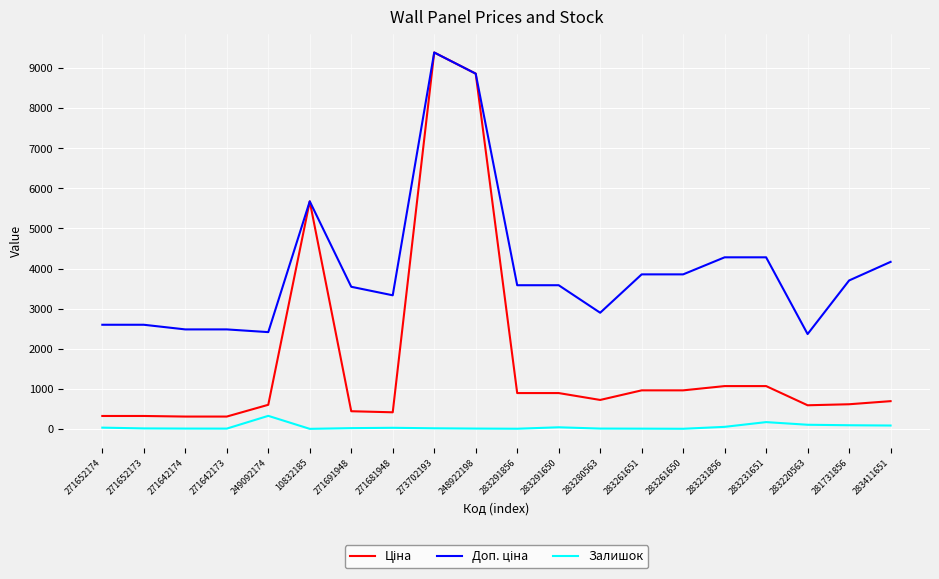

At which category does the chart reach its peak across all series?

273702193